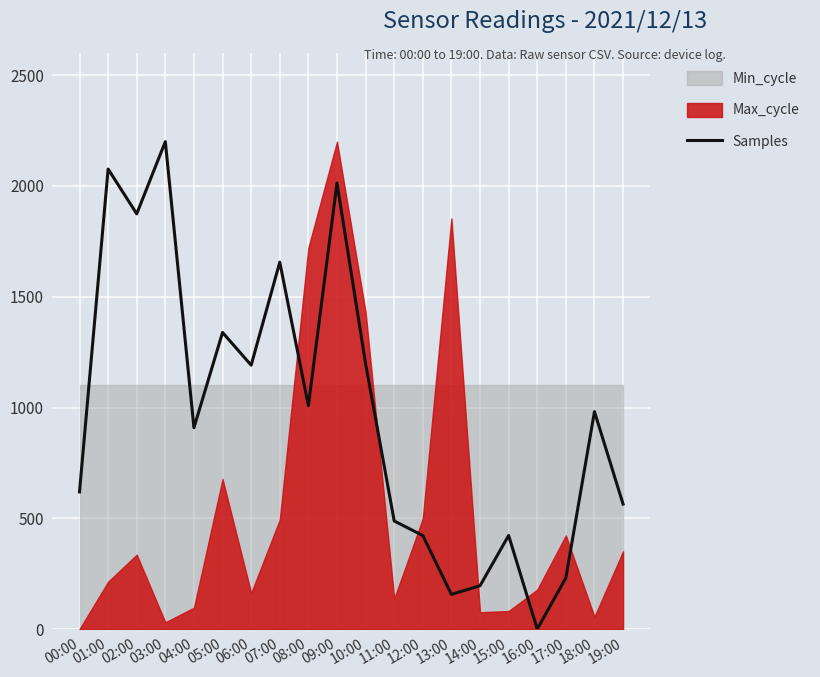

Is it true that Samples equals 908.9 at 04:00?

True